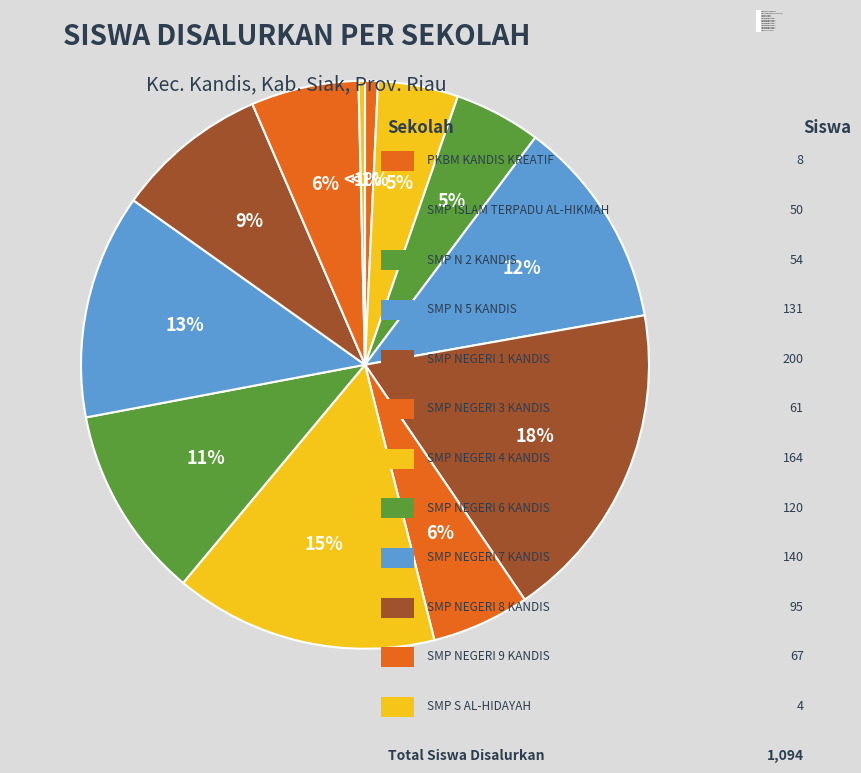

Which slice is the smallest?

SMP S AL-HIDAYAH